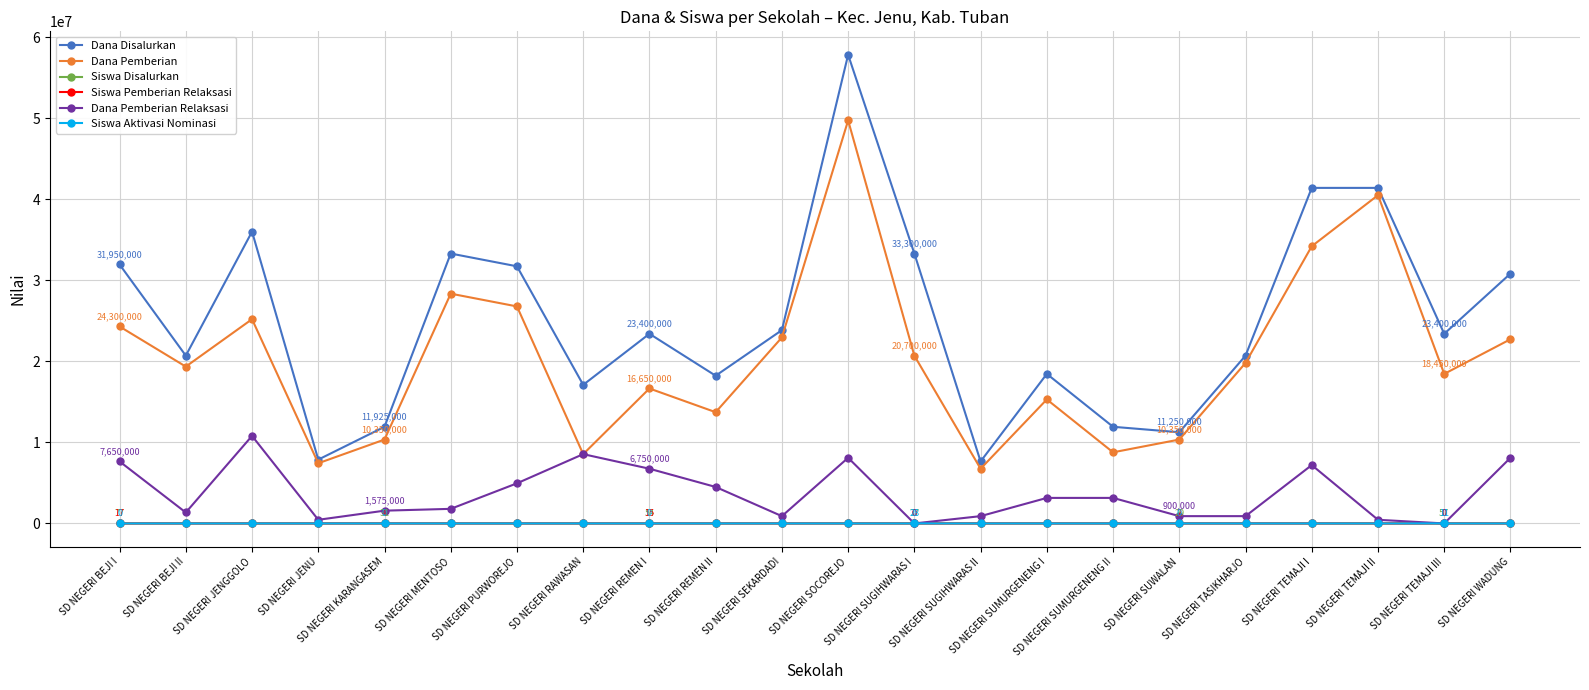

What is the label of the 16th point from the left?

SD NEGERI SUMURGENENG II